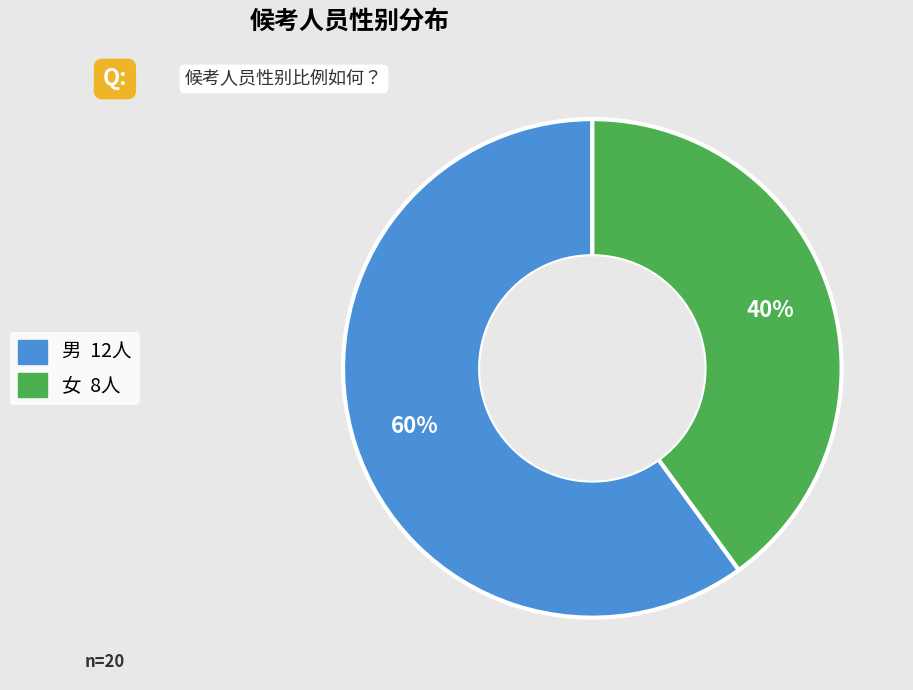

Between 女 and 男, which is larger?

男